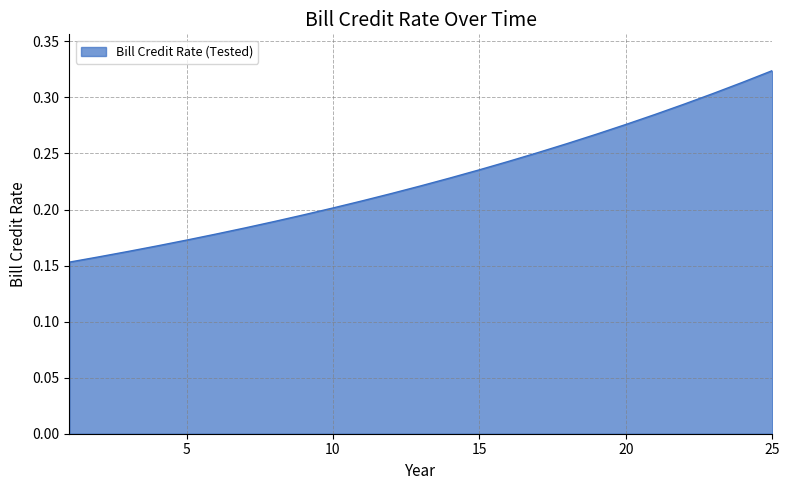

Does the chart have visible grid lines?

Yes